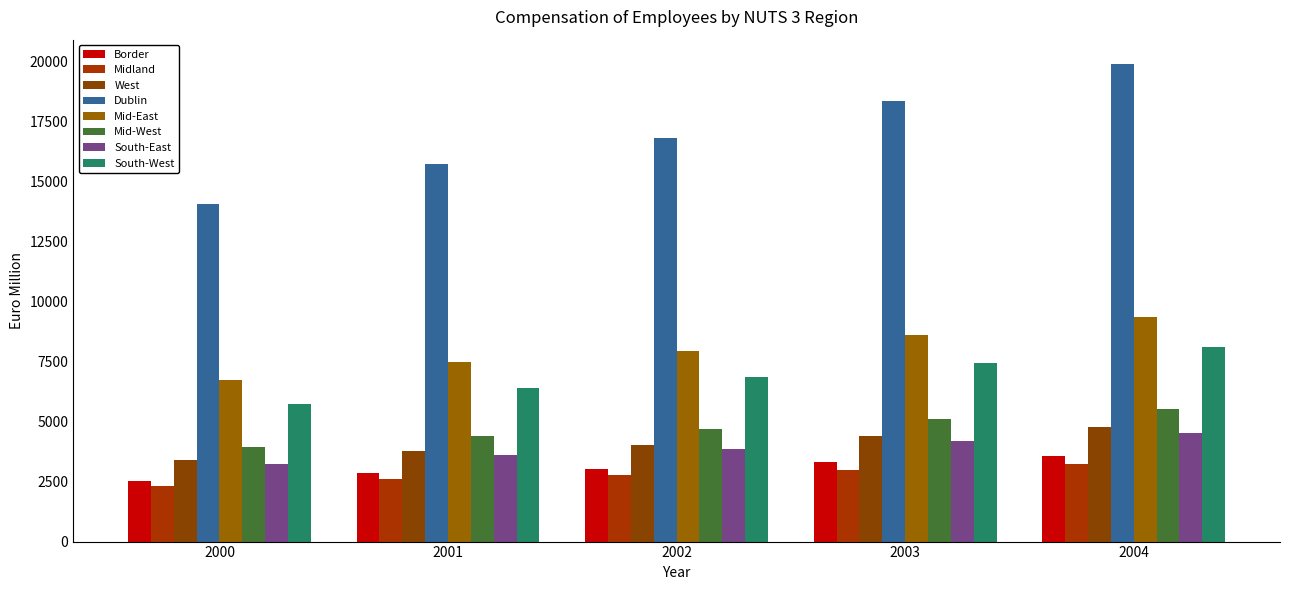

Does the chart contain stacked bars?

No